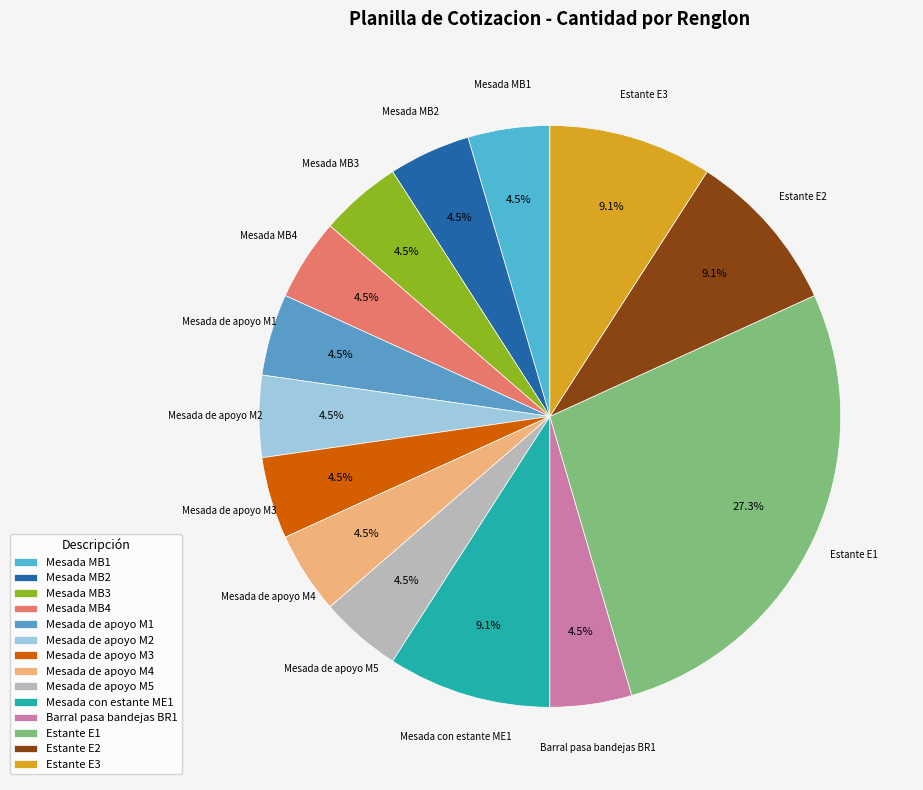

What is the ratio of the value at Mesada de apoyo M2 to the value at Mesada MB1?

1.0